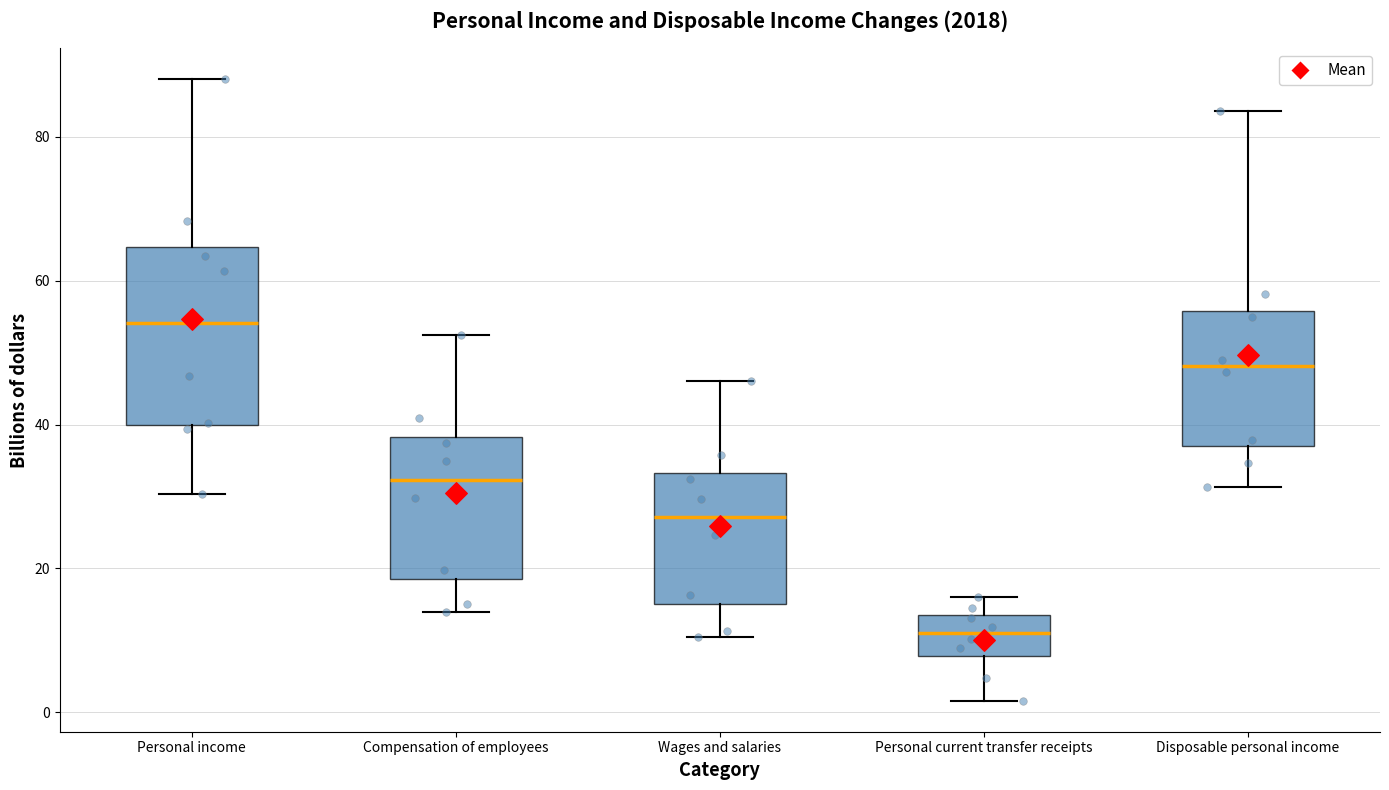

Reading left to right, read every box against the y-axis: the position of its median line, the range the box covers, and the ends of its whiskers. The values are not printed on the chart, so give them approximately, as read against the axis.

Personal income: median 54, box 40 to 64, whiskers 30 to 88
Compensation of employees: median 32, box 18 to 38, whiskers 14 to 52
Wages and salaries: median 28, box 16 to 34, whiskers 10 to 46
Personal current transfer receipts: median 12, box 8 to 14, whiskers 2 to 16
Disposable personal income: median 48, box 38 to 56, whiskers 32 to 84